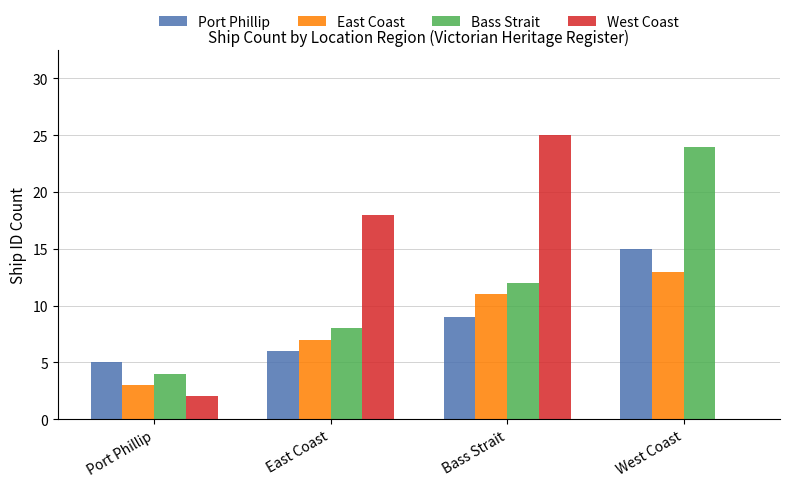

Which series has the largest total across all categories?

Bass Strait